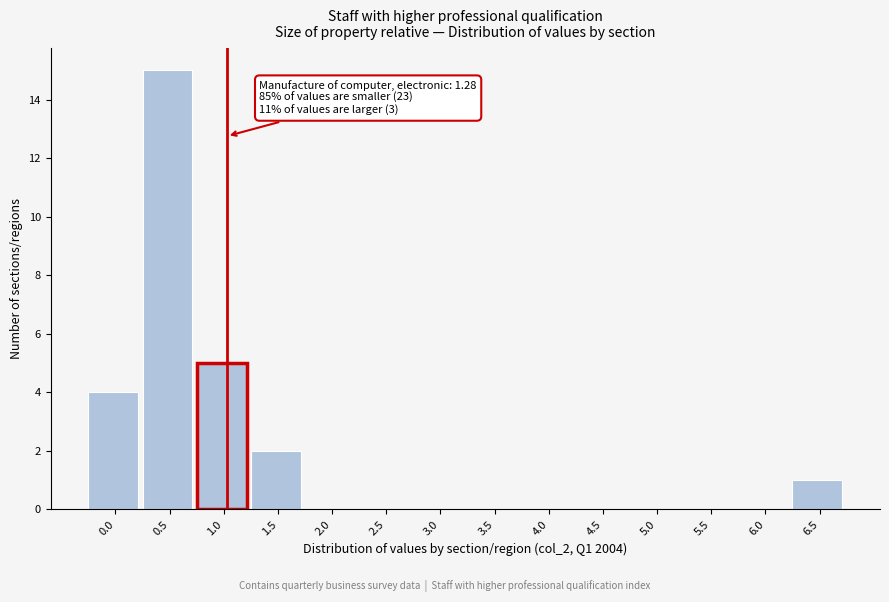

Reading left to right, what are all the values shown in this chart?

0.0=4	0.5=15	1.0=5	1.5=2	2.0=0	2.5=0	3.0=0	3.5=0	4.0=0	4.5=0	5.0=0	5.5=0	6.0=0	6.5=1